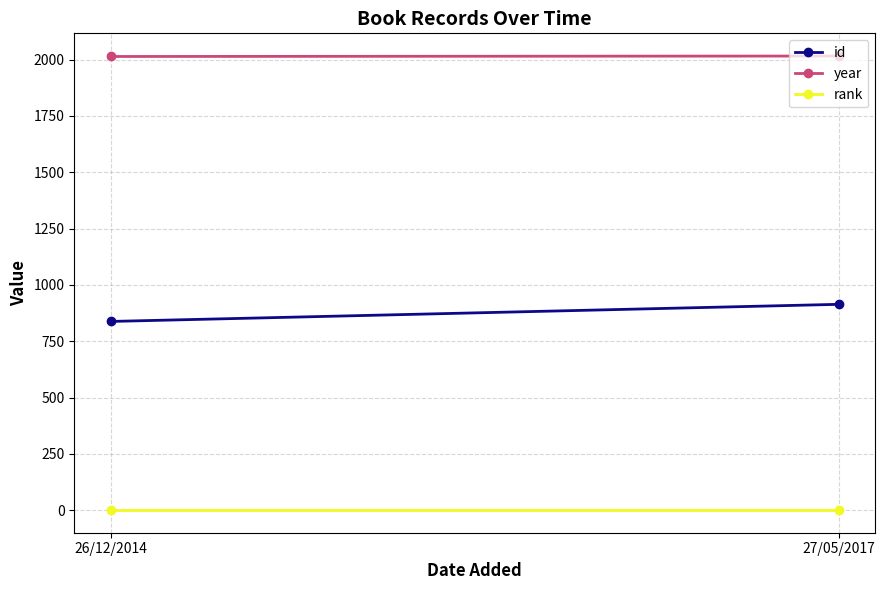

How many values in the id series are below 914?

1